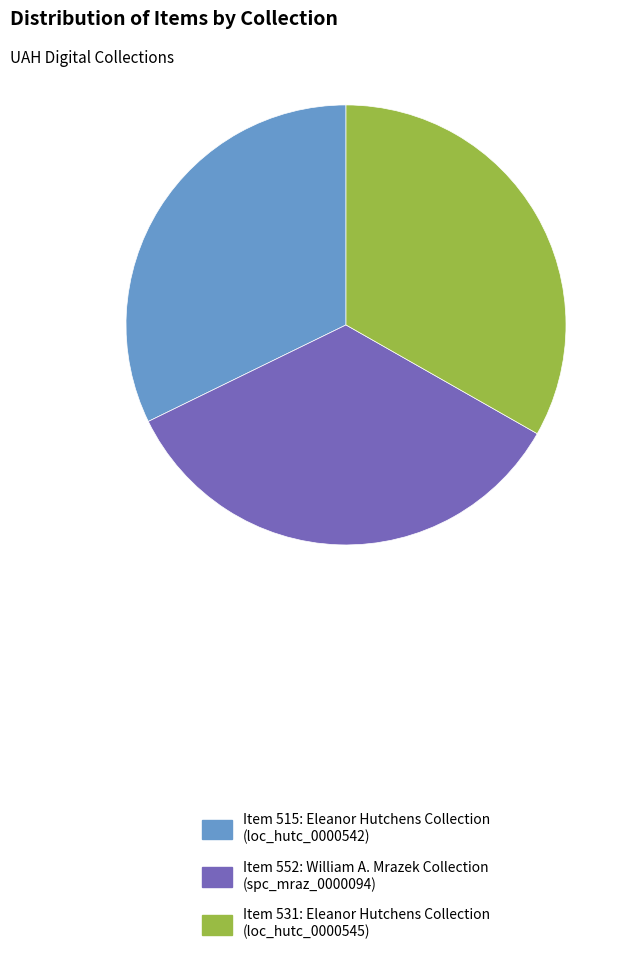

The Item 531: Eleanor Hutchens Collection (loc_hutc_0000545) slice represents 33% of the pie. True or false?

True